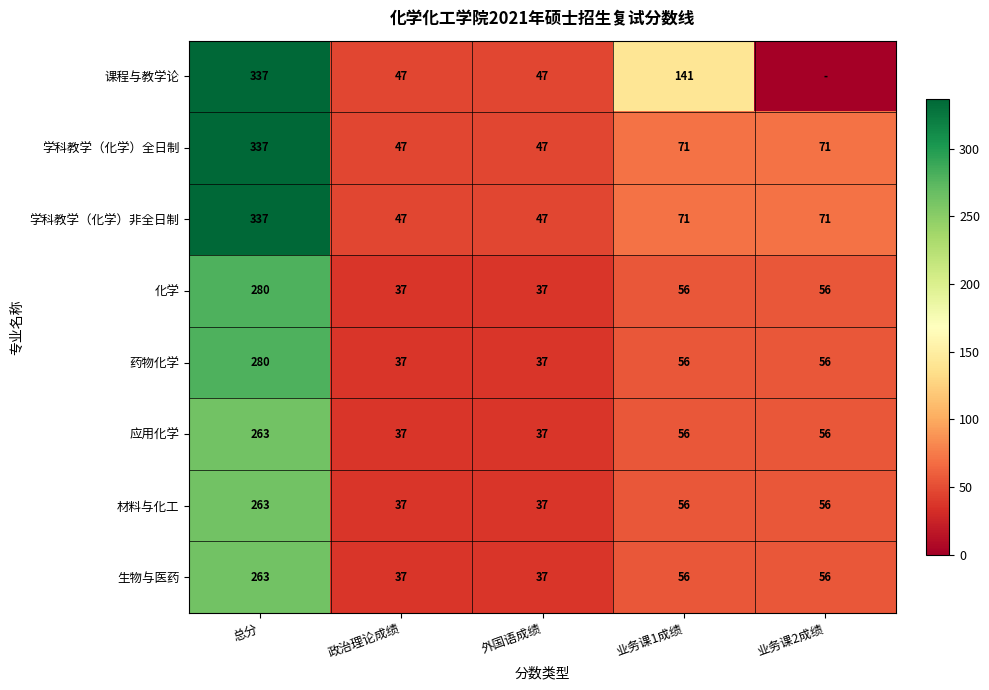

At which category is the sum across all series the highest?

总分